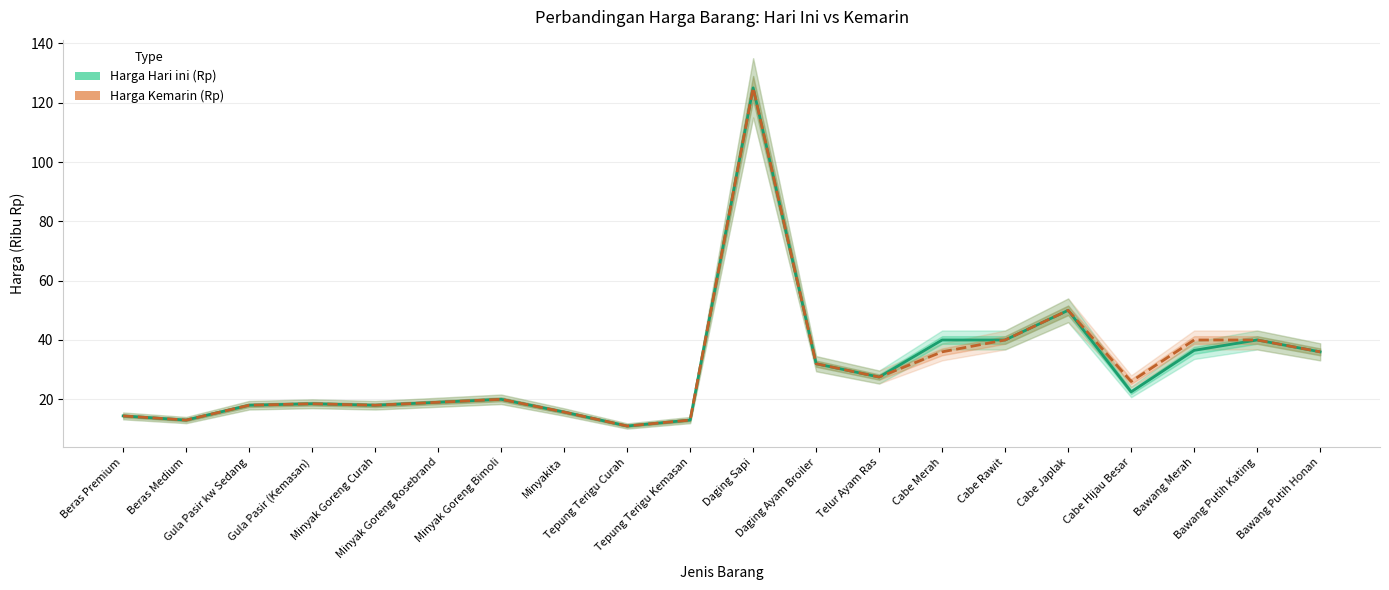

At which label is Harga Kemarin (Rp) closest to 68?

Cabe Japlak